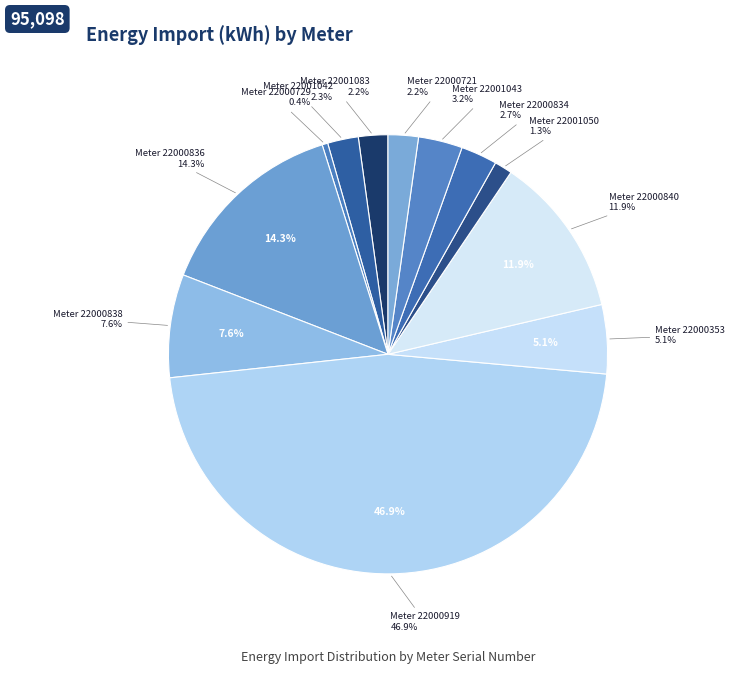

To the nearest percent, what is the difference between the 22001083 and 22000834 slice percentages?

1%